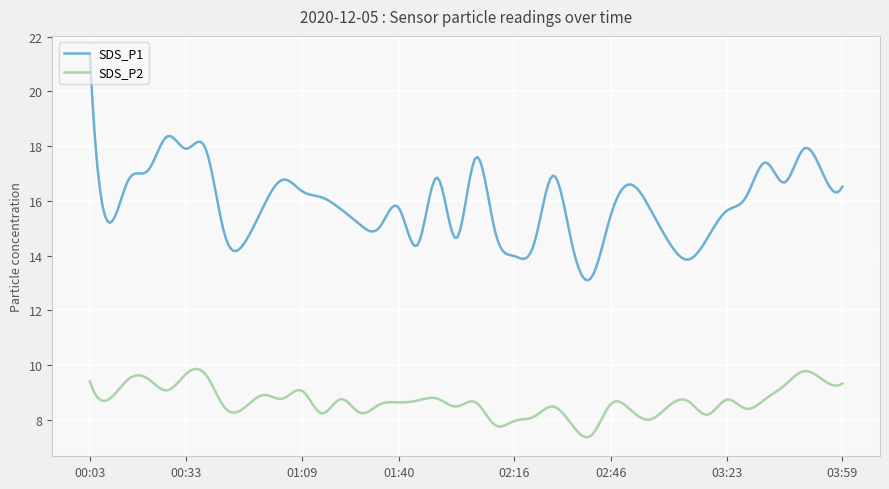

What is the difference between the maximum and second lowest values in the SDS_P2 series?

2.5